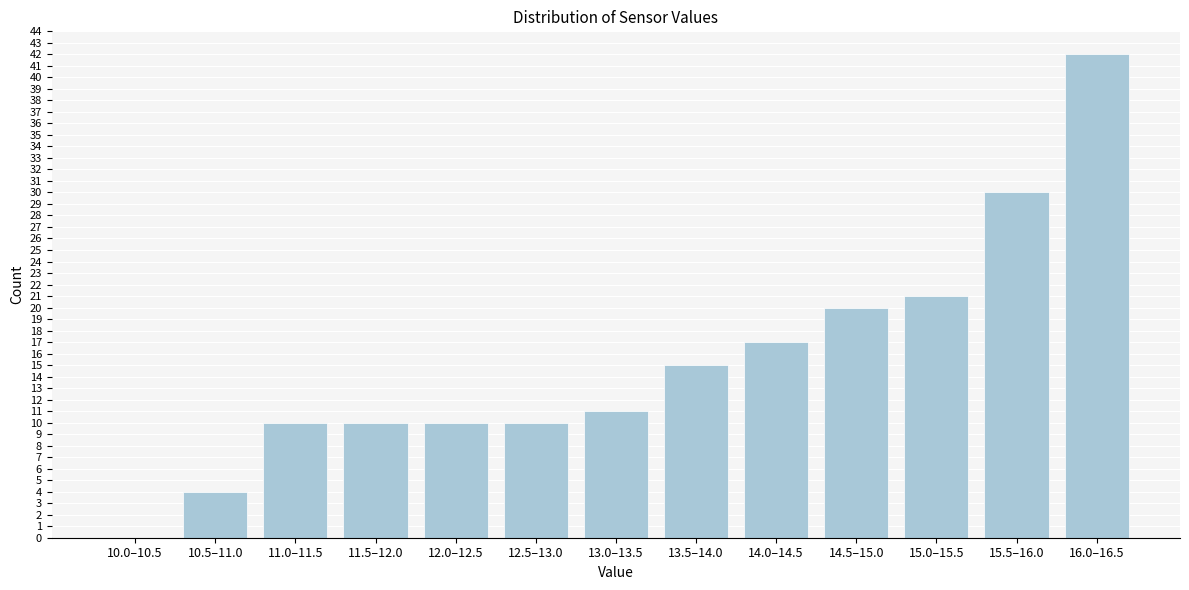

Reading left to right, transcribe all the data shown in this chart.

10.0–10.5=0	10.5–11.0=4	11.0–11.5=10	11.5–12.0=10	12.0–12.5=10	12.5–13.0=10	13.0–13.5=11	13.5–14.0=15	14.0–14.5=17	14.5–15.0=20	15.0–15.5=21	15.5–16.0=30	16.0–16.5=42